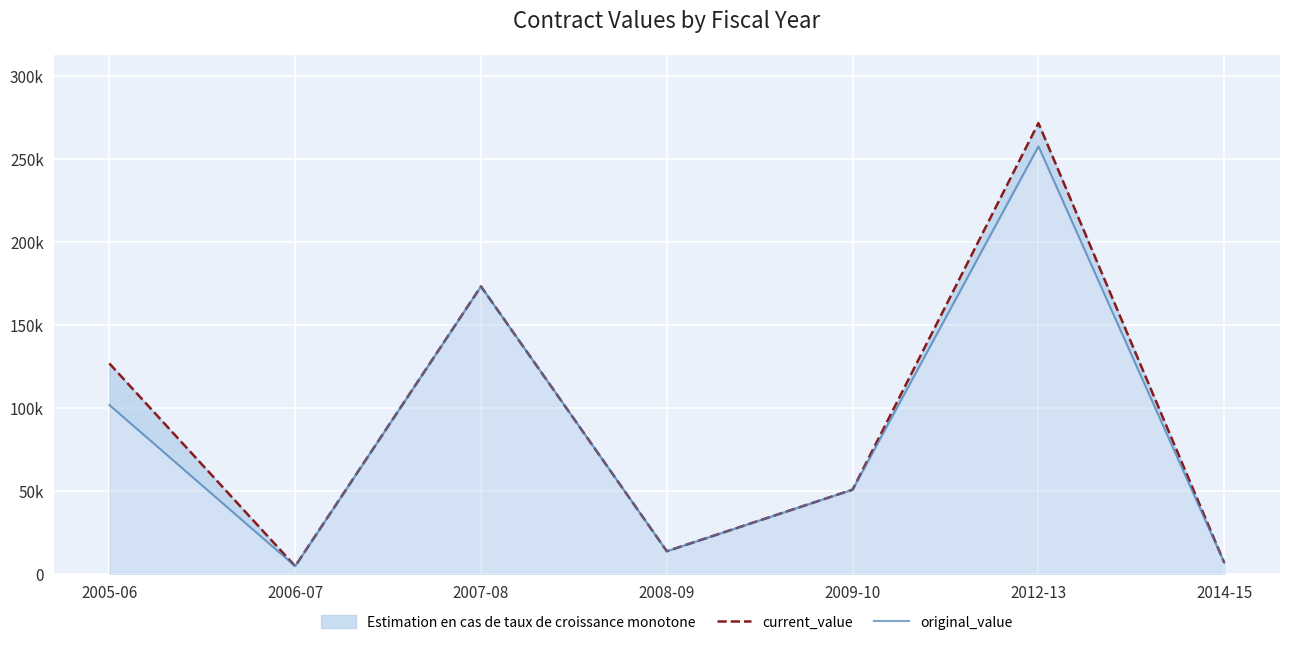

What is the minimum value shown in the chart?

5000.0